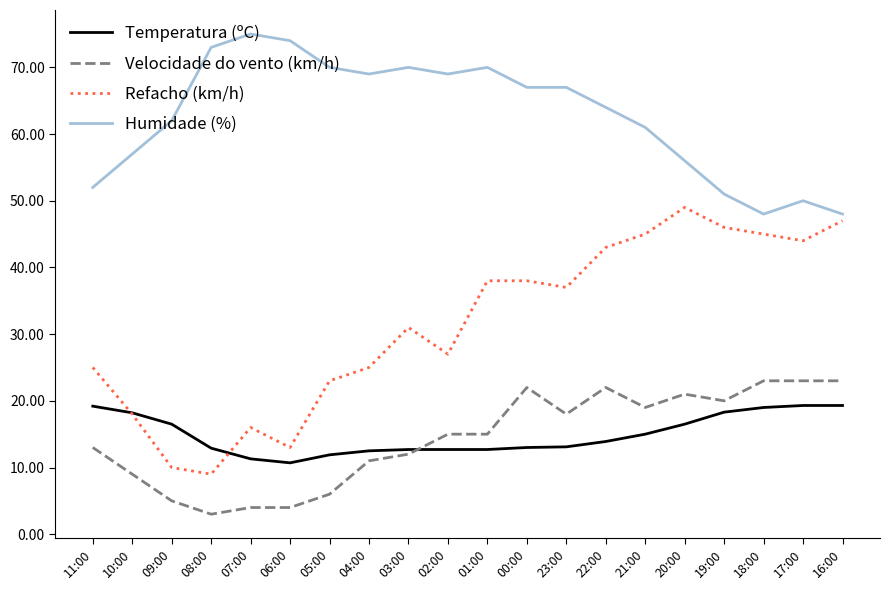

What is the spread (max minus min) of values at 09:00?

57.0